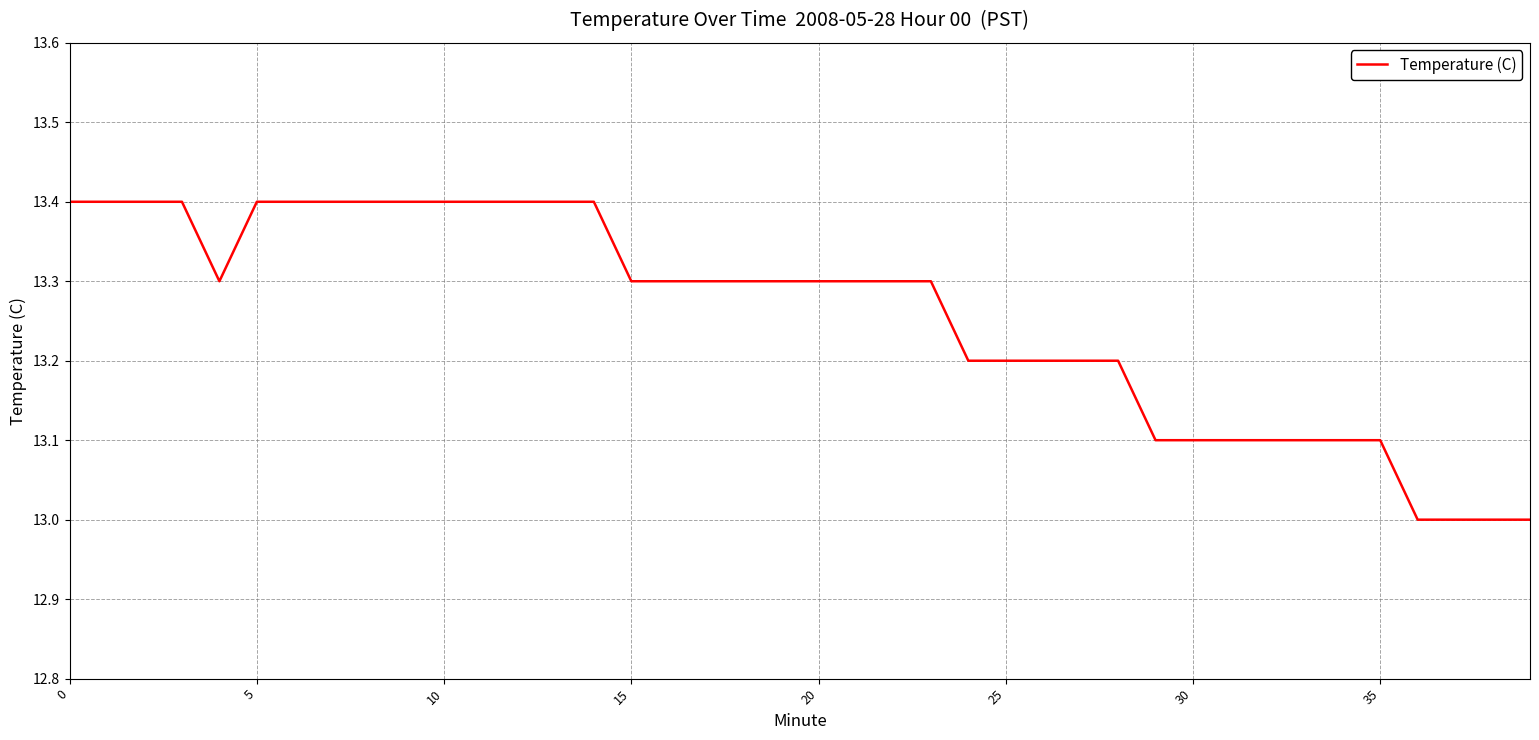

What is the greatest value displayed?

13.4